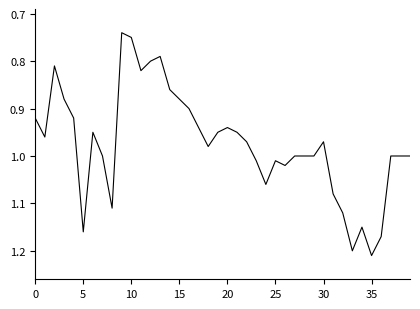

Reading left to right, extract all data points from this chart.

0.9	1.0	0.8	0.9	0.9	1.2	0.9	1.0	1.1	0.7	0.8	0.8	0.8	0.8	0.9	0.9	0.9	0.9	1.0	0.9	0.9	0.9	1.0	1.0	1.1	1.0	1.0	1.0	1.0	1.0	1.0	1.1	1.1	1.2	1.1	1.2	1.2	1.0	1.0	1.0